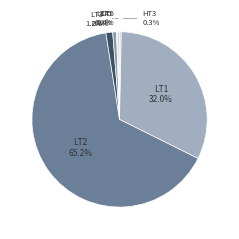

What is the ratio of the value at LT3 to the value at LT6?

3.4